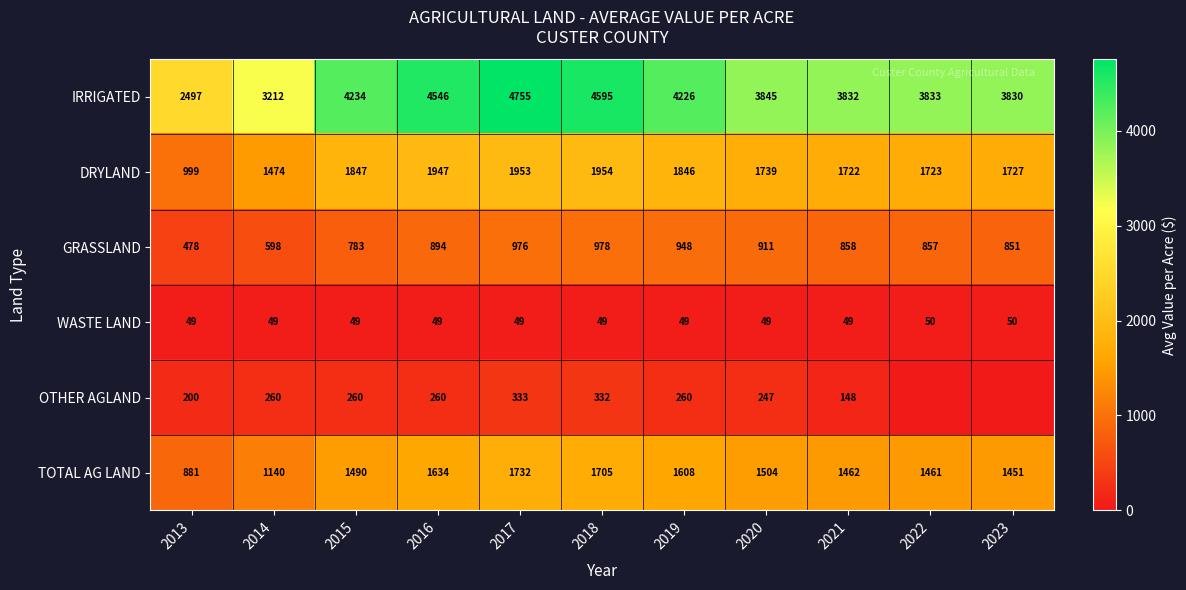

At how many categories does at least one series exceed 1365?

11